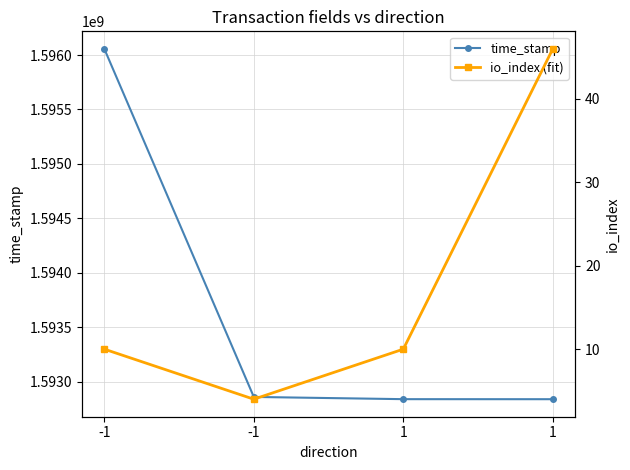

Is the value of time_stamp at -1 greater than the value of io_index (fit) at -1?

Yes